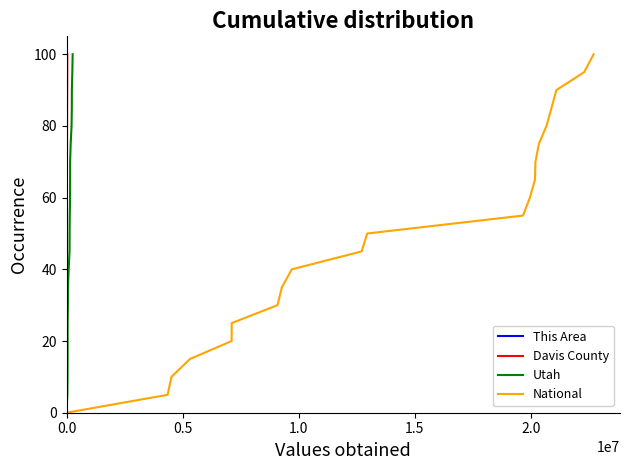

How many values in the Utah series exceed 50?

10